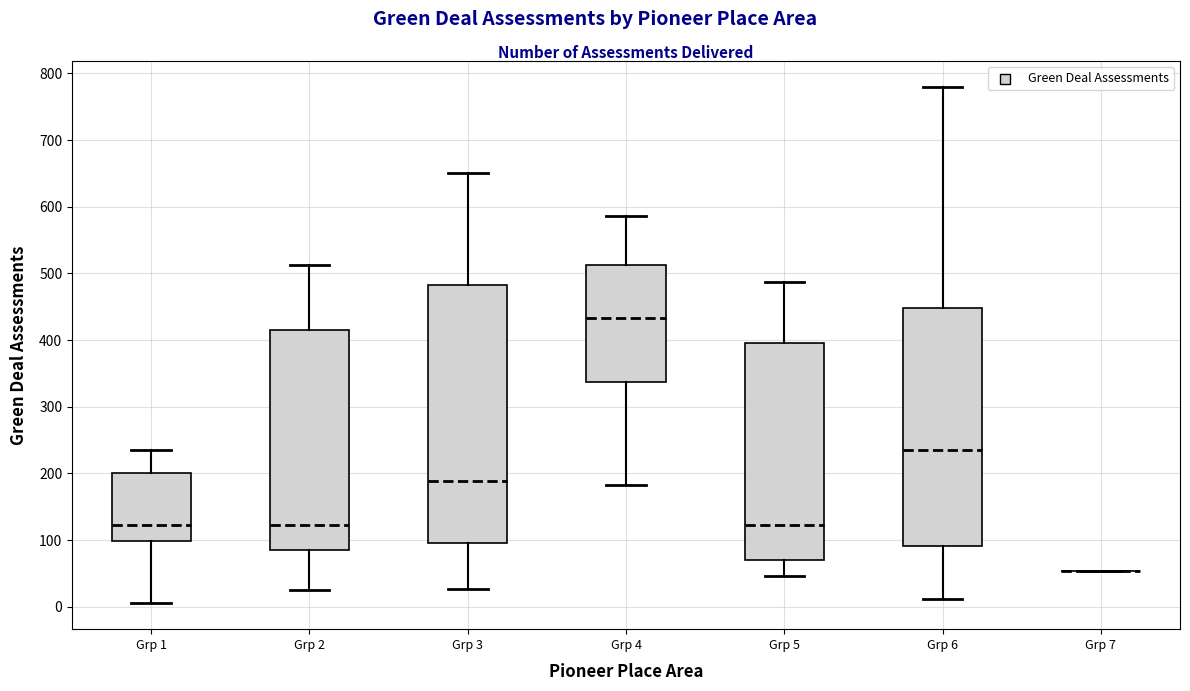

Where is the upper edge of the box for Grp 3 on the y-axis? The values are not printed on the chart, so give them approximately, as read against the axis.

480